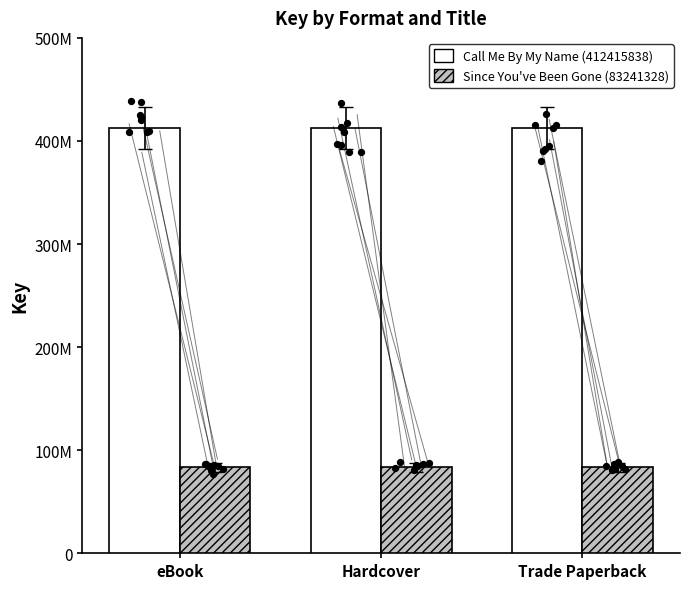

What is the total value across all series at Hardcover?

495657166